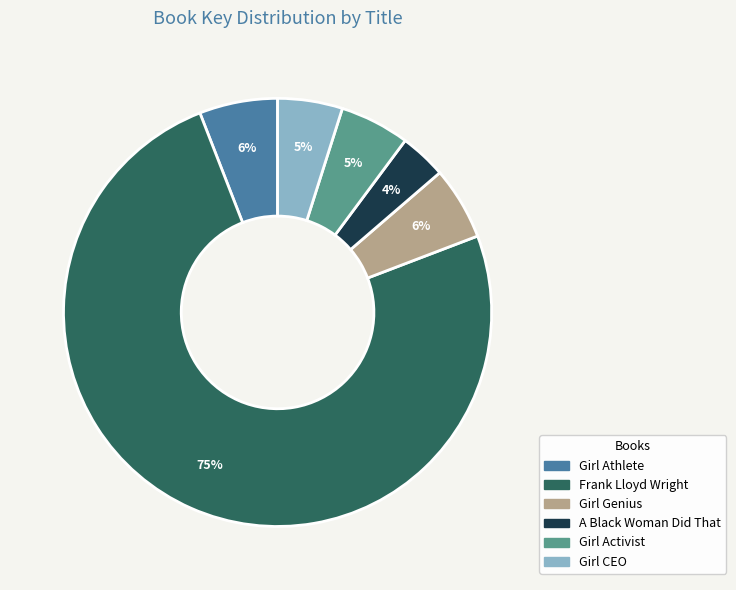

Which category has the smallest portion of the pie?

A Black Woman Did That